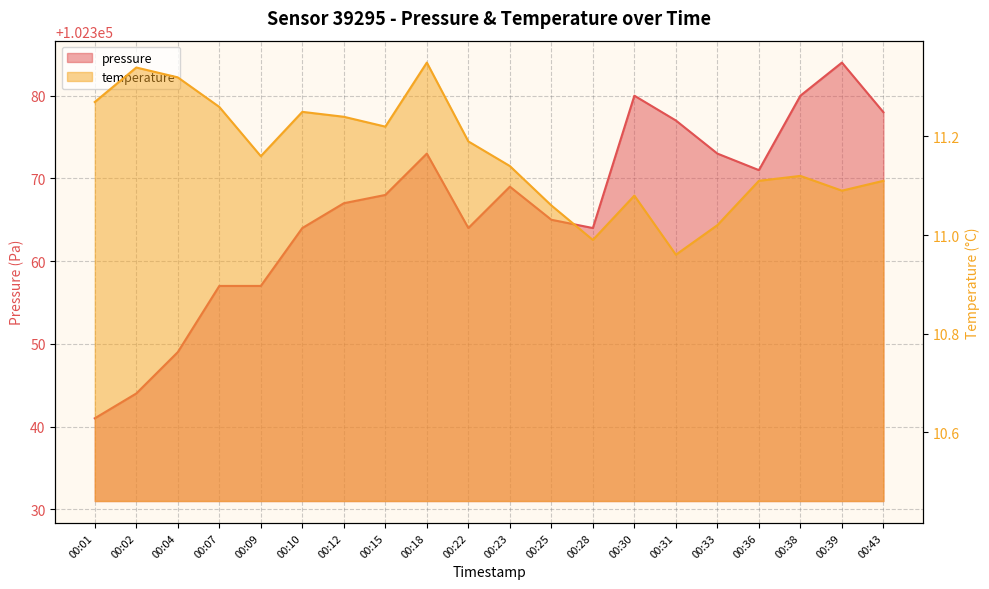

Rank the series by their maximum value, from lowest to highest.

temperature, pressure